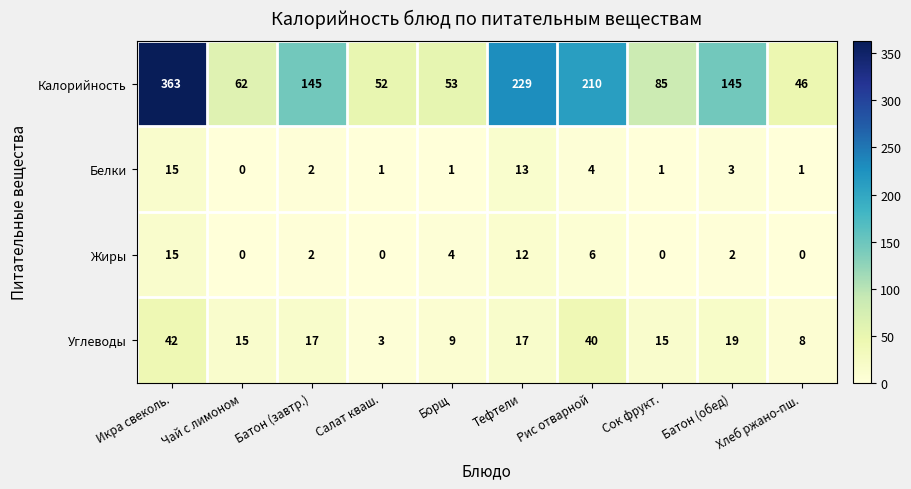

Is the value of Жиры at Рис отварной greater than the value of Калорийность at Сок фрукт.?

No